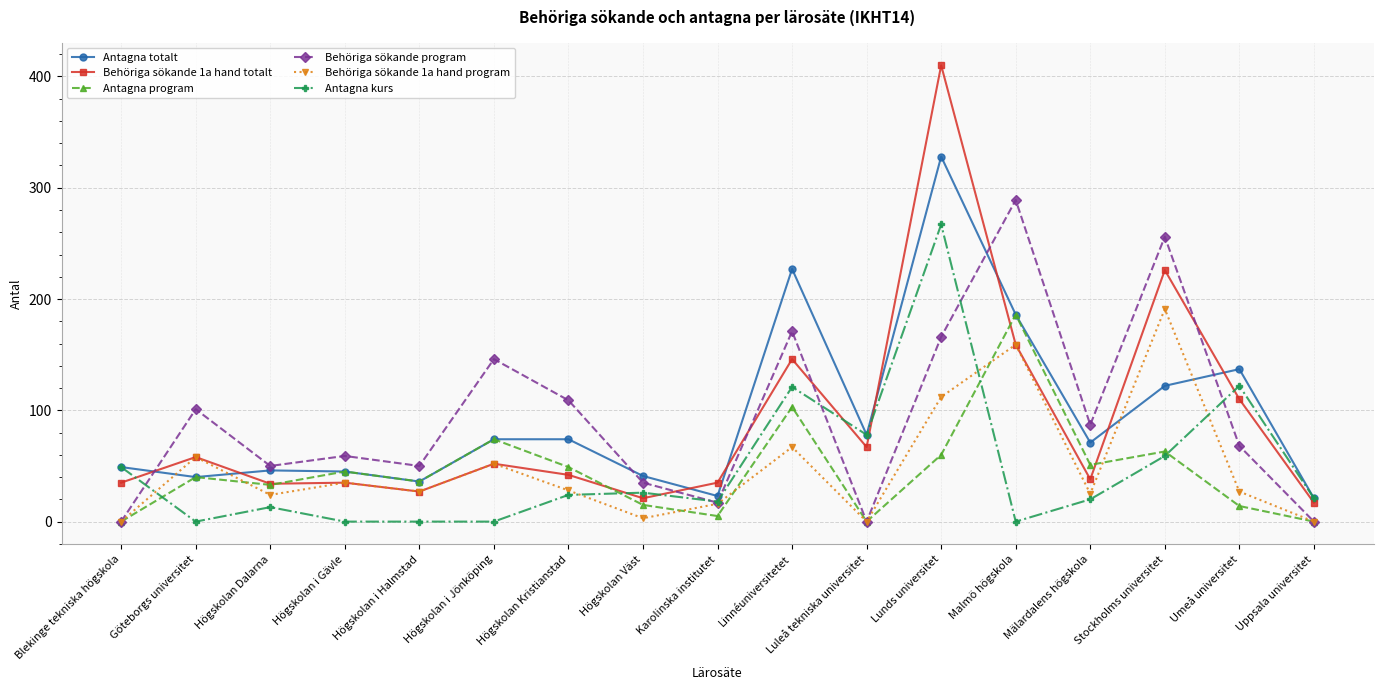

What is the approximate value of Antagna totalt at Högskolan Kristianstad, to the nearest 50?

50